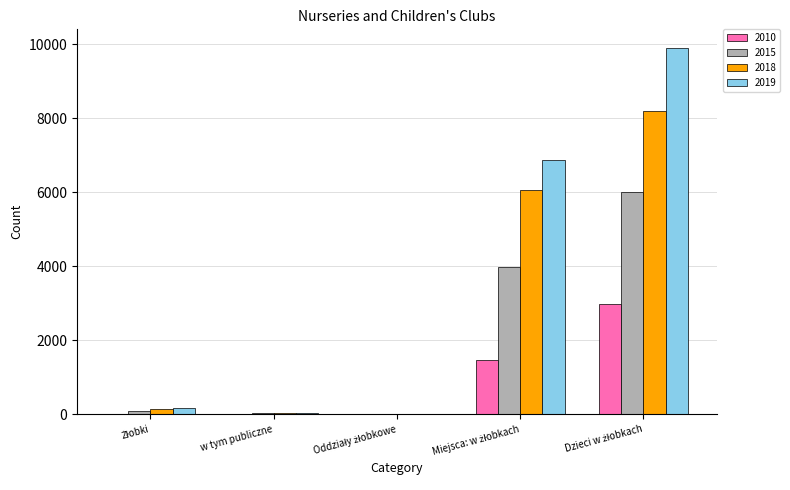

What is the greatest value displayed?

9907